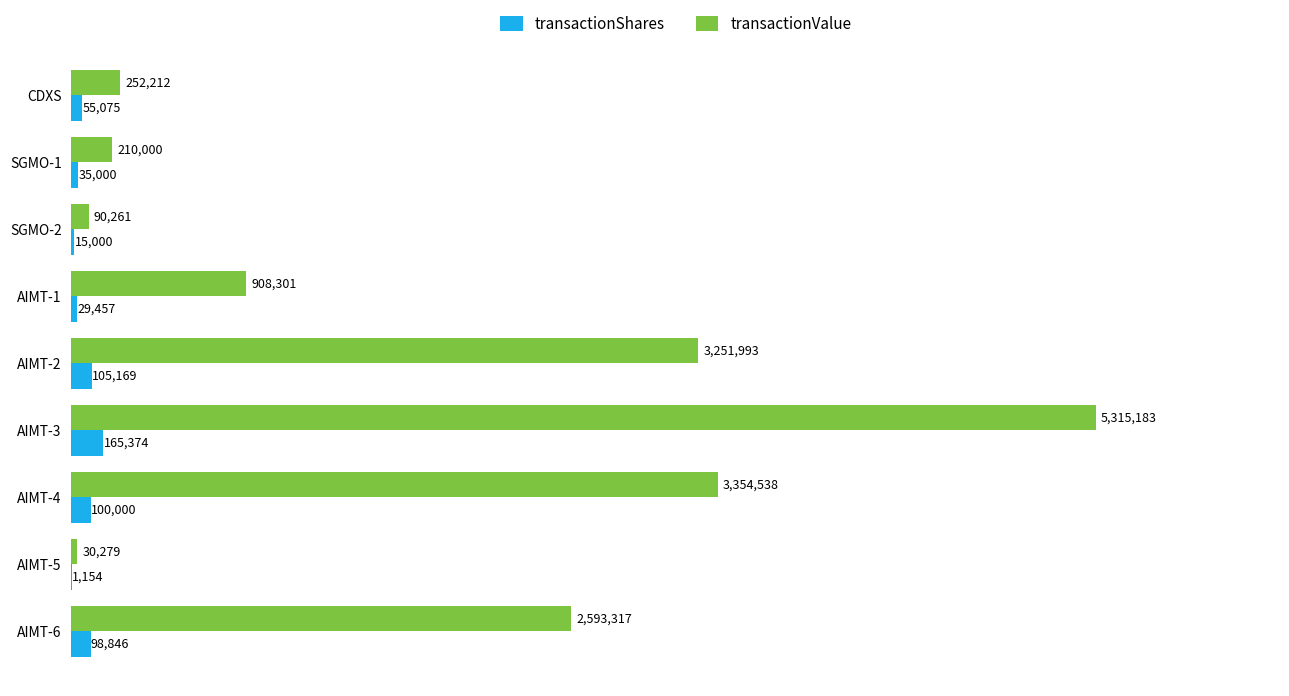

Where is transactionValue nearest to the value 2672731?

AIMT-6